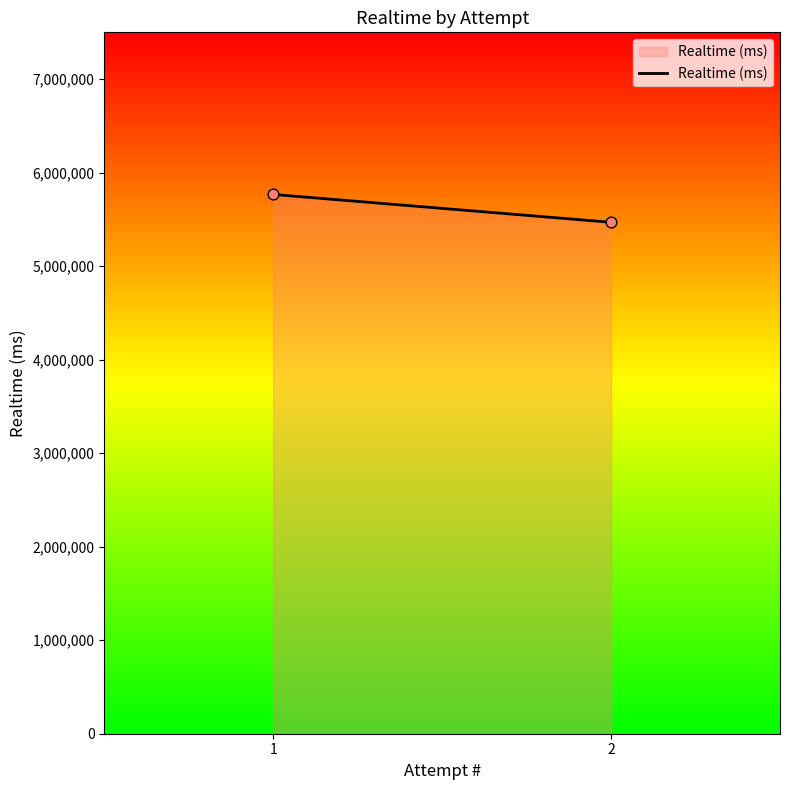

What is the range of Y values (max minus min)?

297958